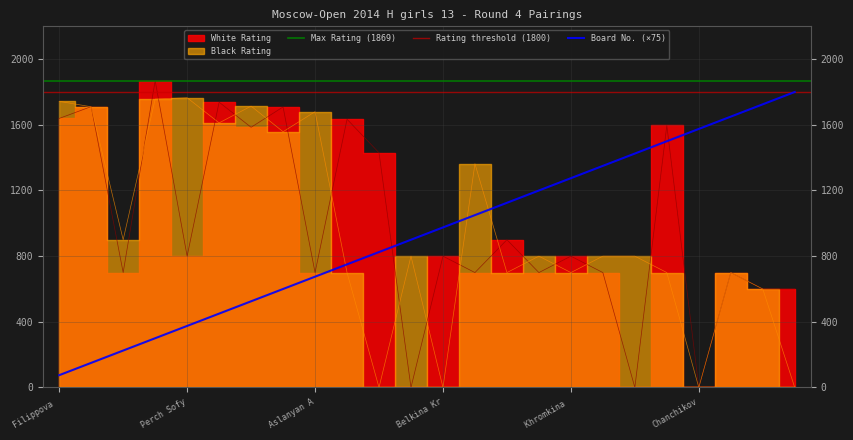

At which label does Board No. (×75) reach its minimum?

Filippova 